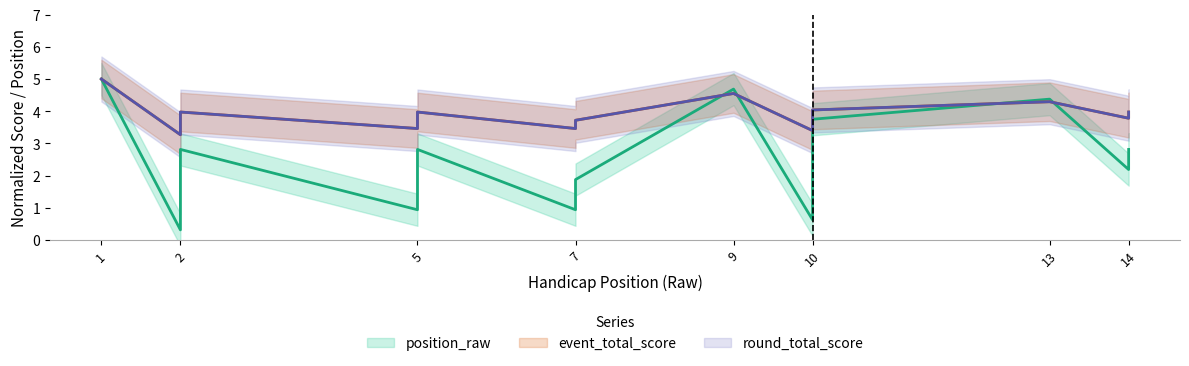

Which label corresponds to the largest value in the chart?

1